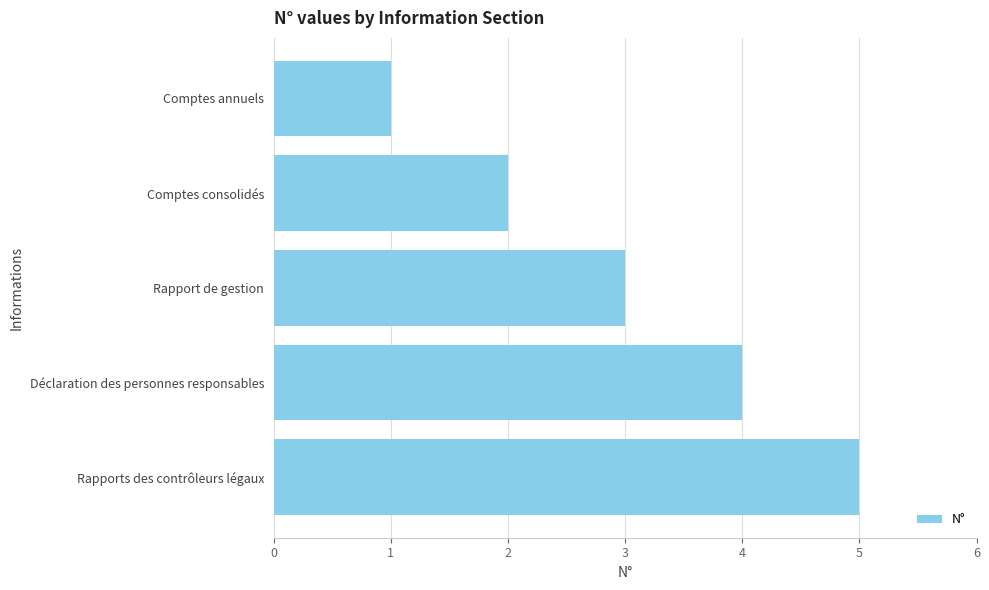

True or false: the data shows 4 at Déclaration des personnes responsables.

True